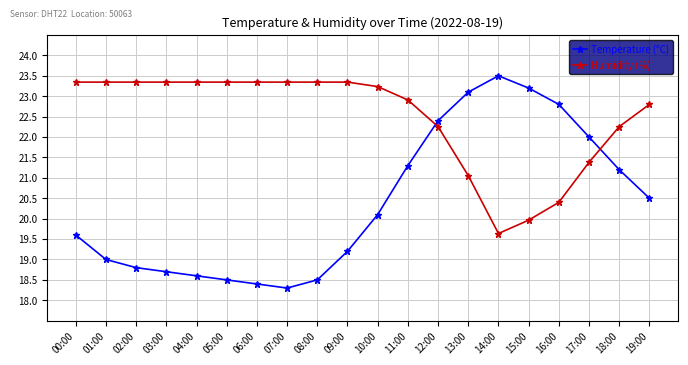

Is it true that Temperature (°C) equals 34.2 at 09:00?

False